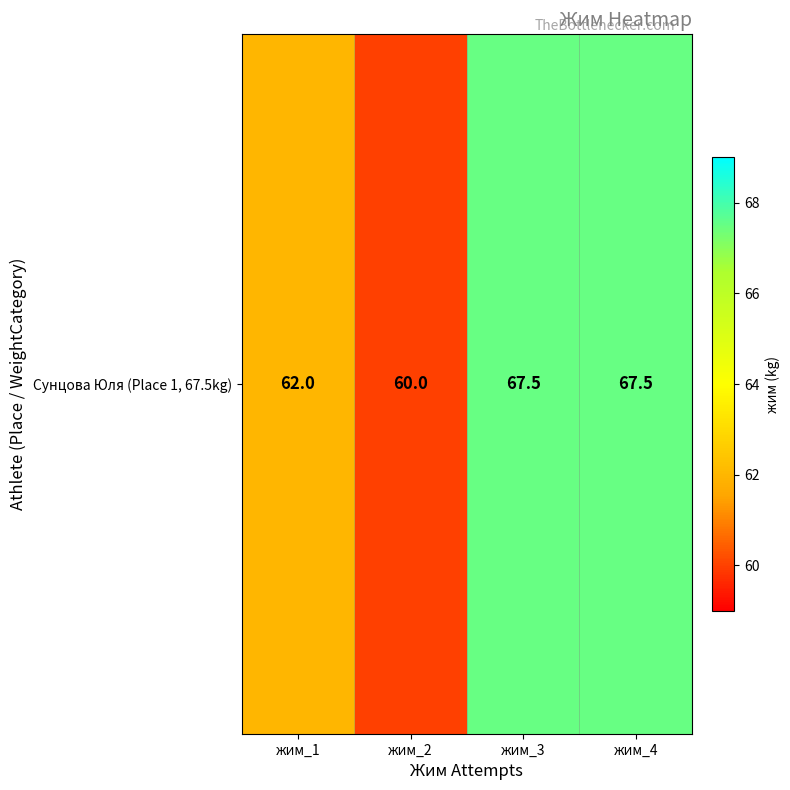

Rank the categories by value from lowest to highest.

жим_2, жим_1, жим_3, жим_4